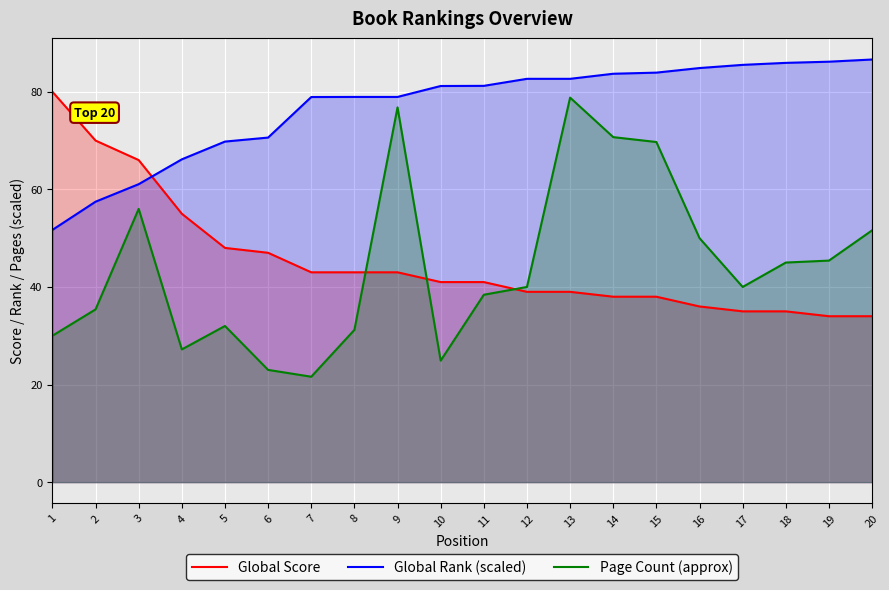

True or false: Page Count (approx) and Global Rank (scaled) intersect in this chart.

False